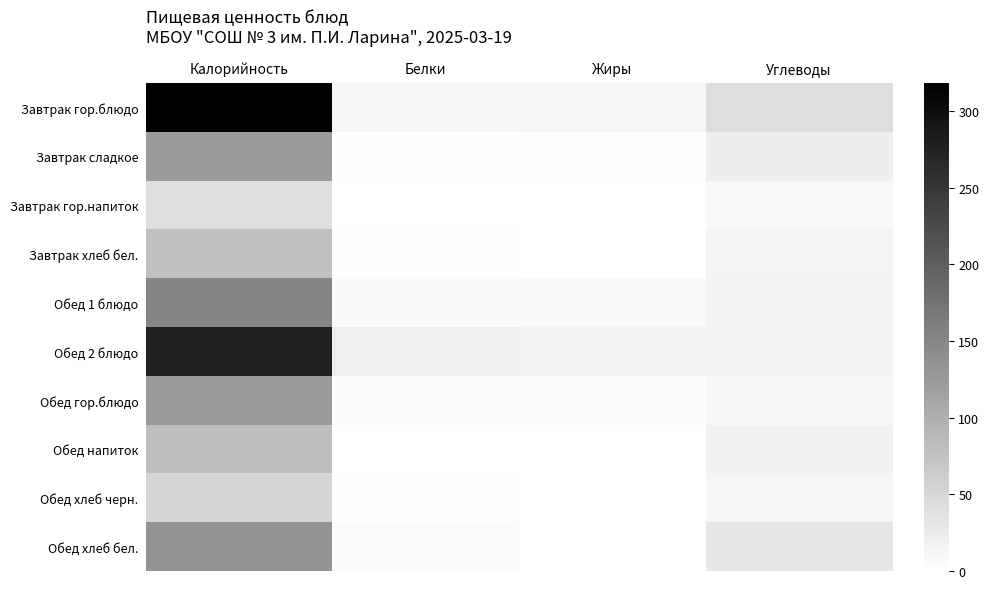

Which series changed the most between Калорийность and Углеводы?

Завтрак гор.блюдо